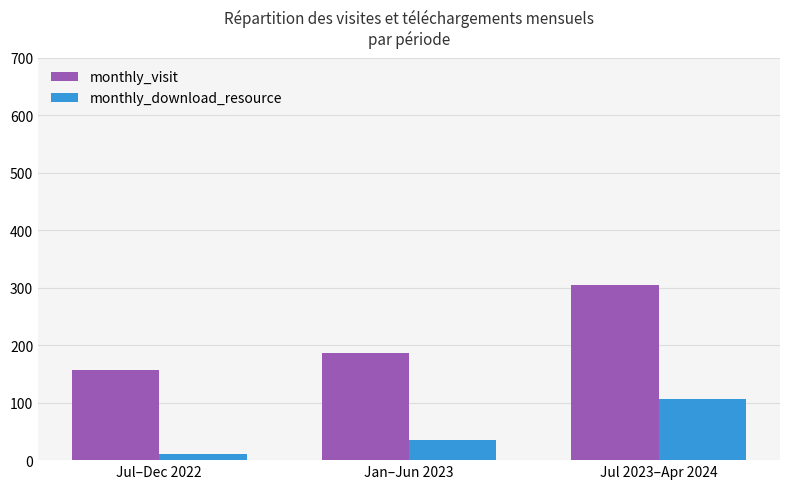

Reading left to right, list all the values displayed in this chart.

monthly_visit: 157	187	304
monthly_download_resource: 11	35	107